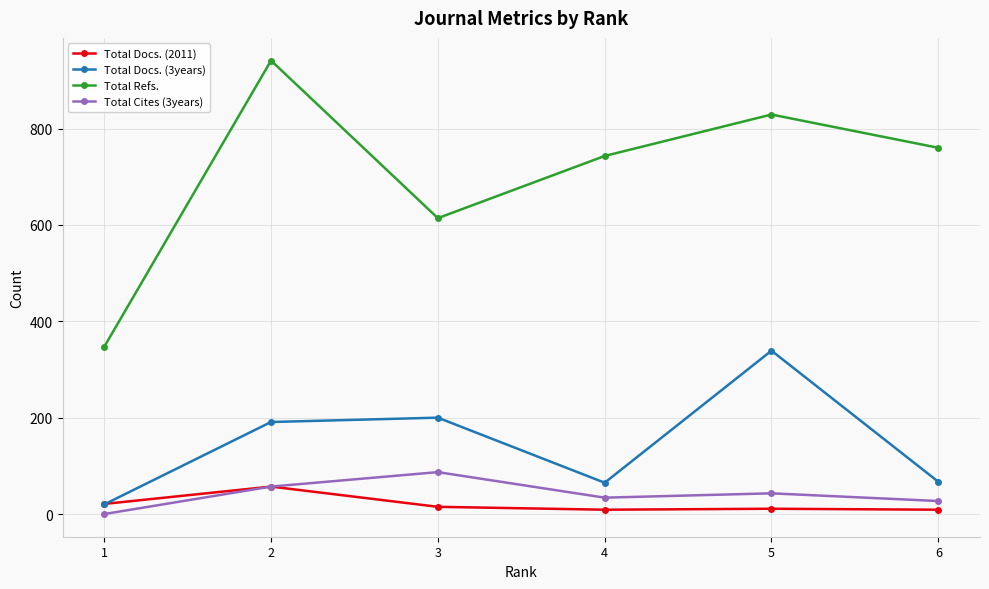

Which series has the widest spread of values?

Total Refs.